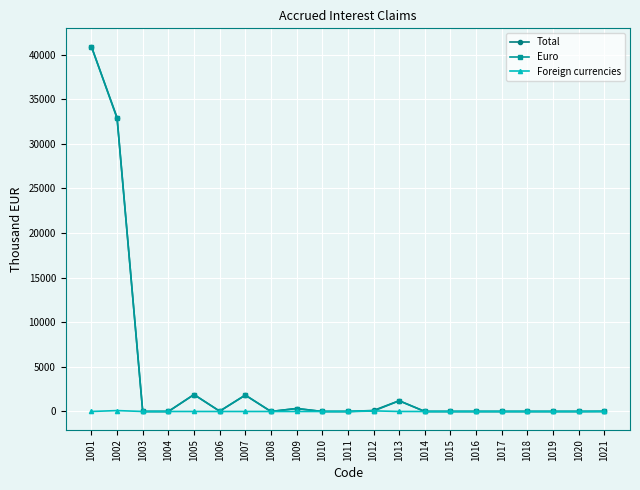

In Foreign currencies, how many points are higher than both neighbors (excluding endpoints)?

3